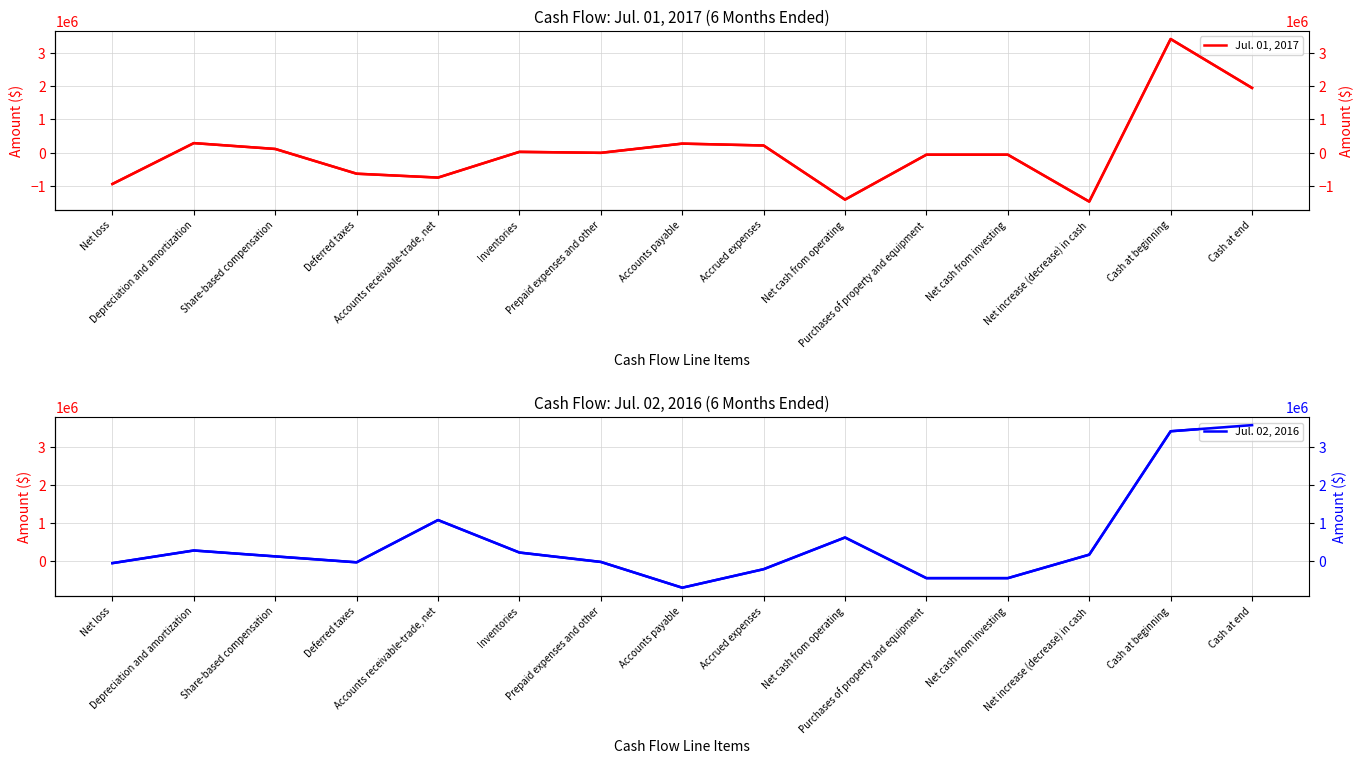

At which category is the sum across all series the highest?

Cash at beginning